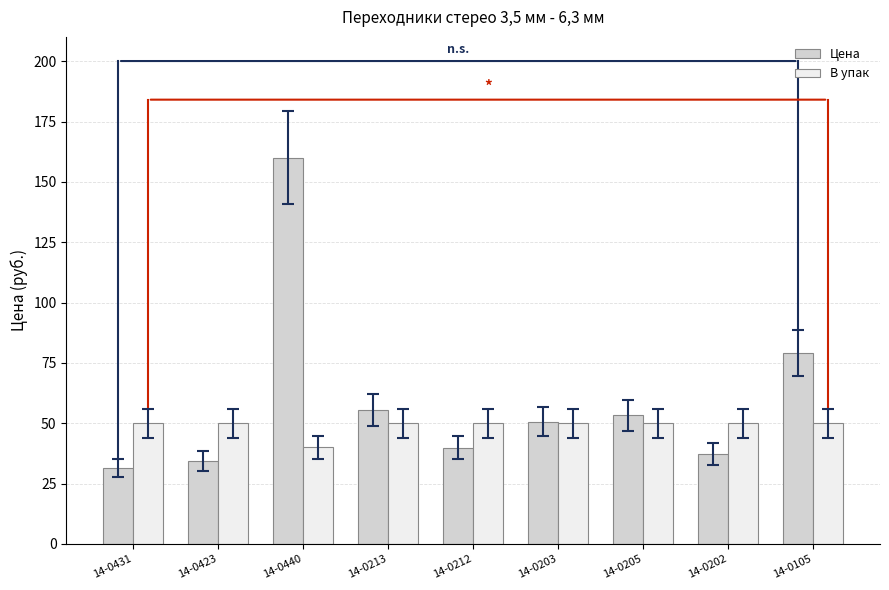

What is the total value across all series at 14-0212?

89.9